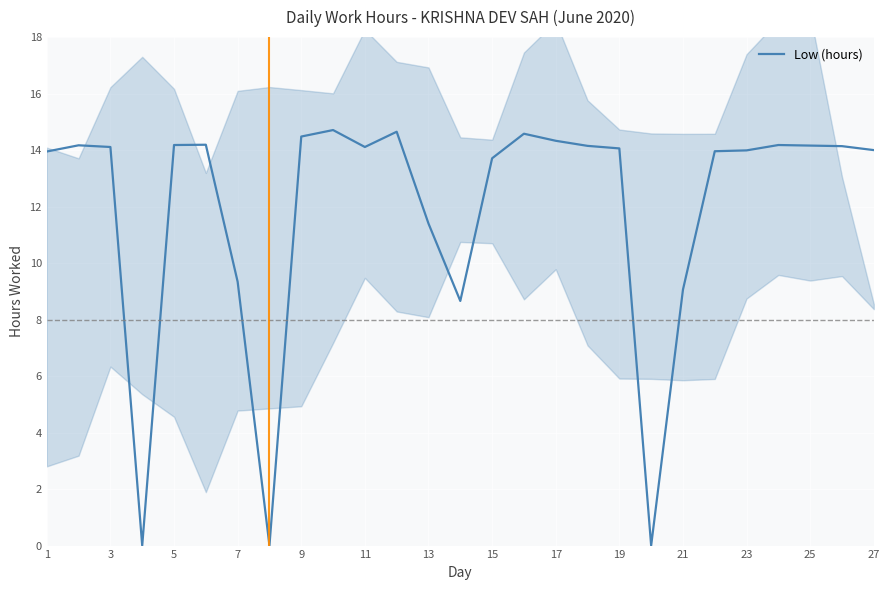

True or false: Low (hours) has a value of 9.2 at 5.

False